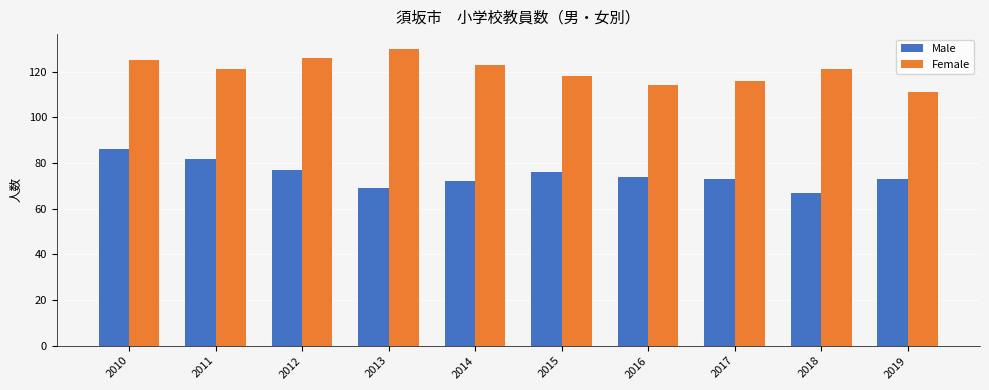

What is the difference between the highest and lowest values at 2015?

42